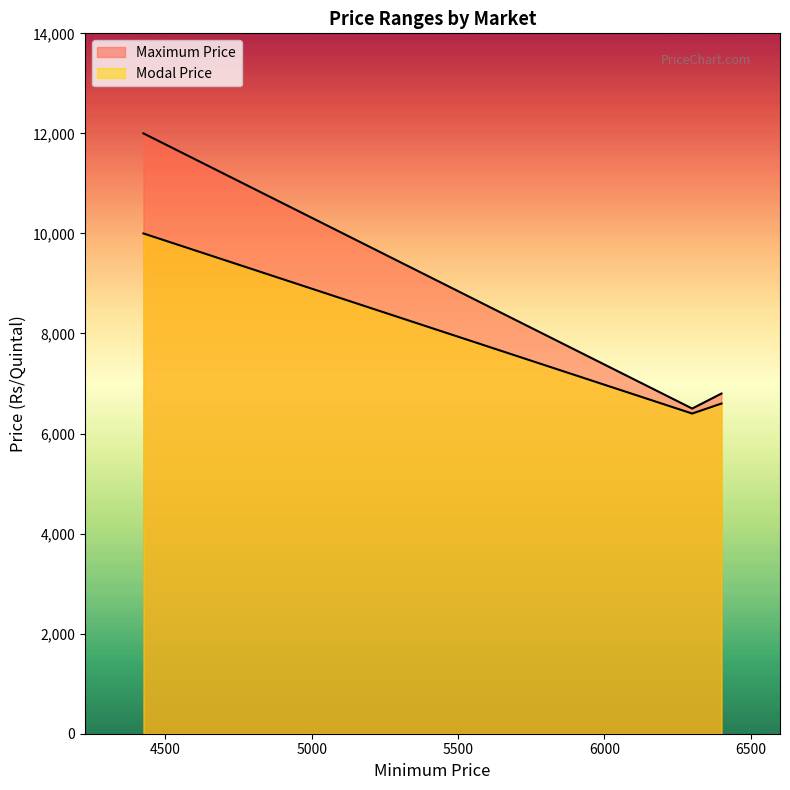

True or false: Maximum Price has a value of 6800 at 6400.

True